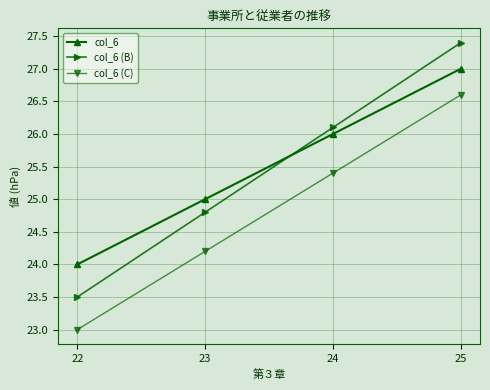

List the labels in order of col_6 value, largest first.

25, 24, 23, 22